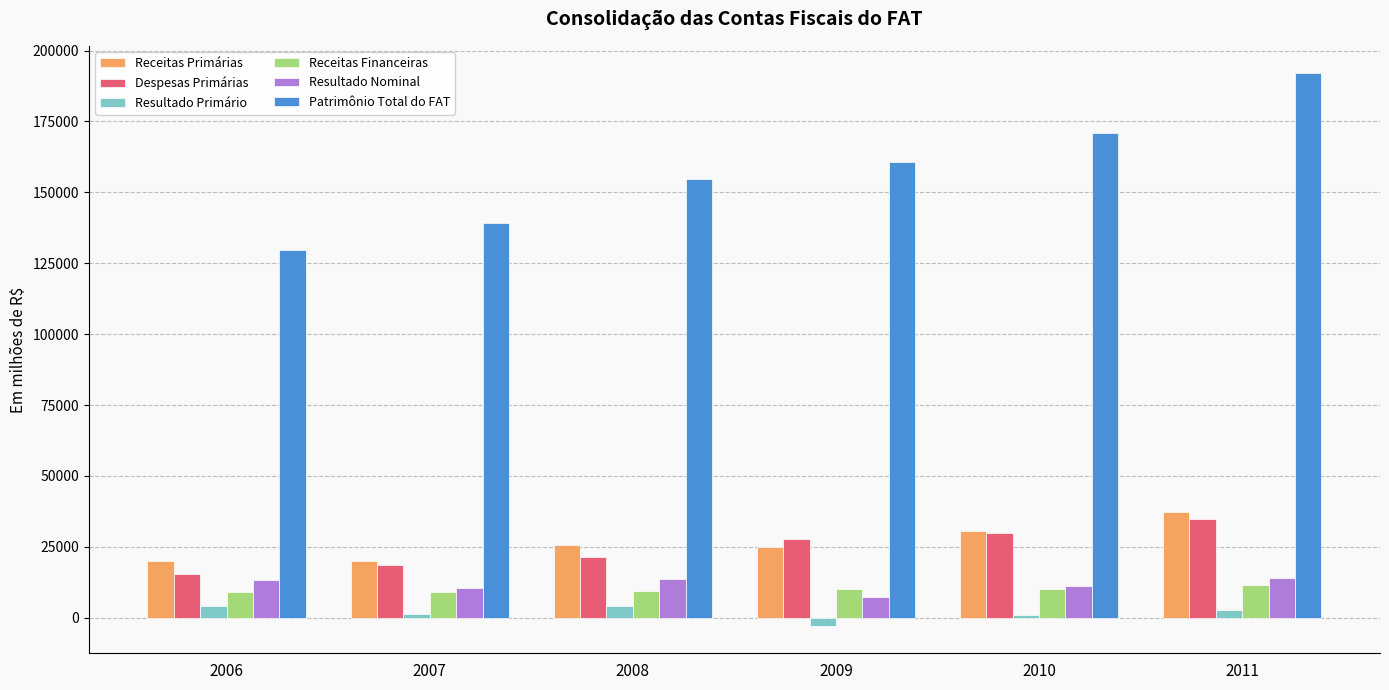

What is the total value across all series at 2009?

227788.6